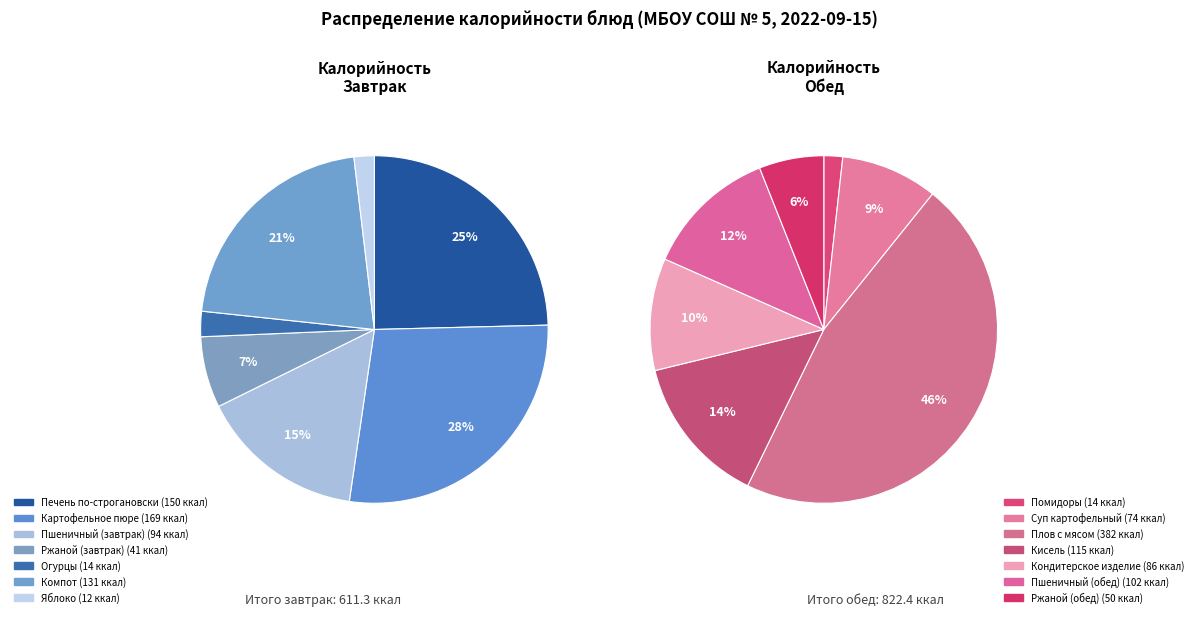

Which slice is the smallest?

Яблоко